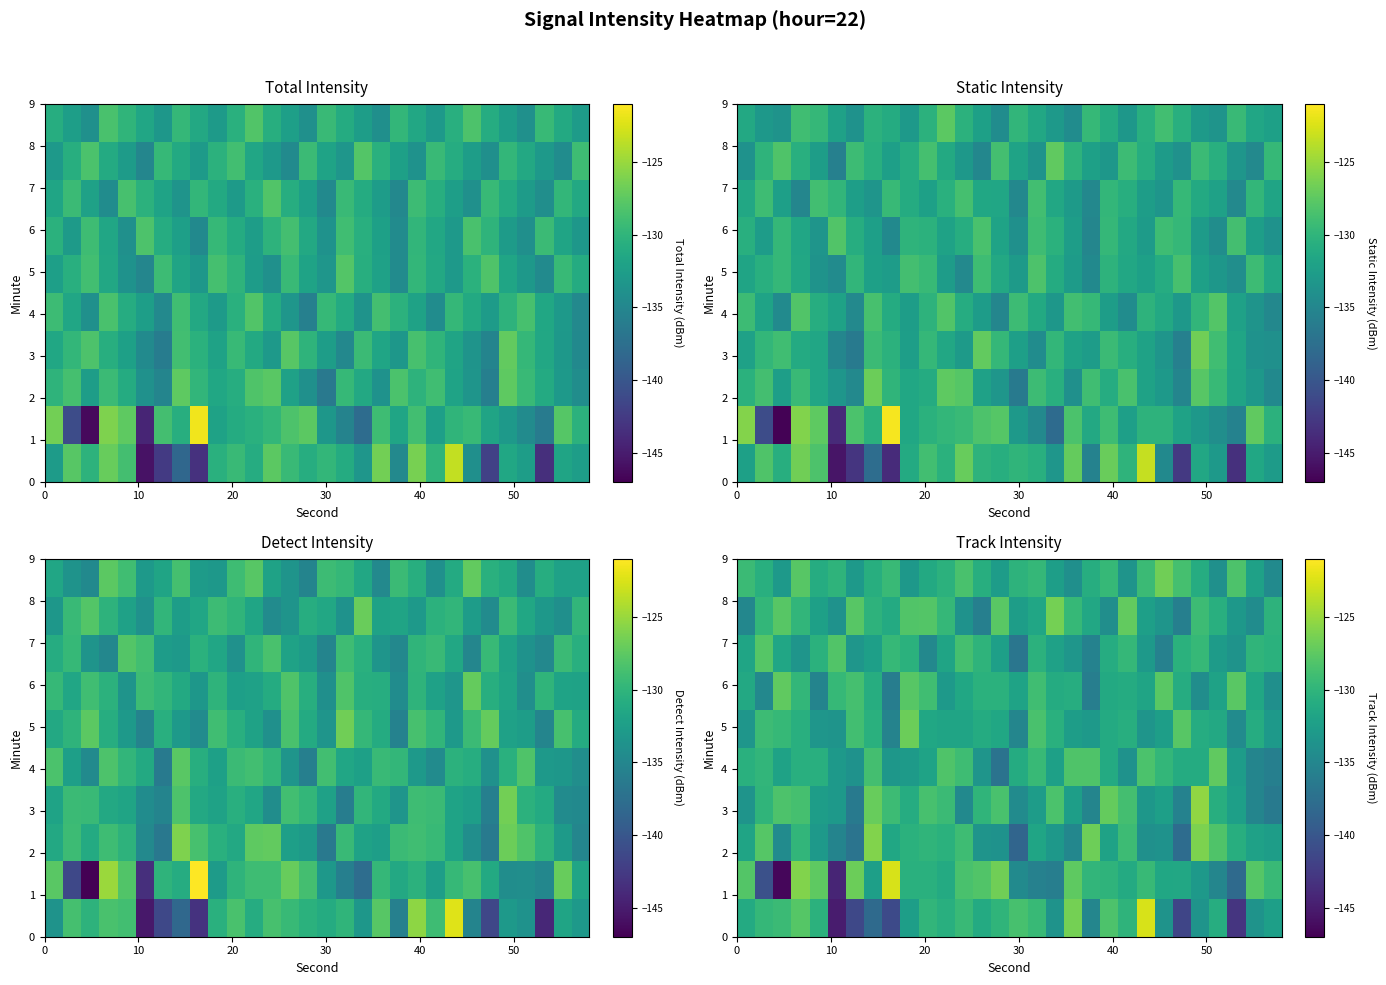

Between 13 and 27, which is larger?

13